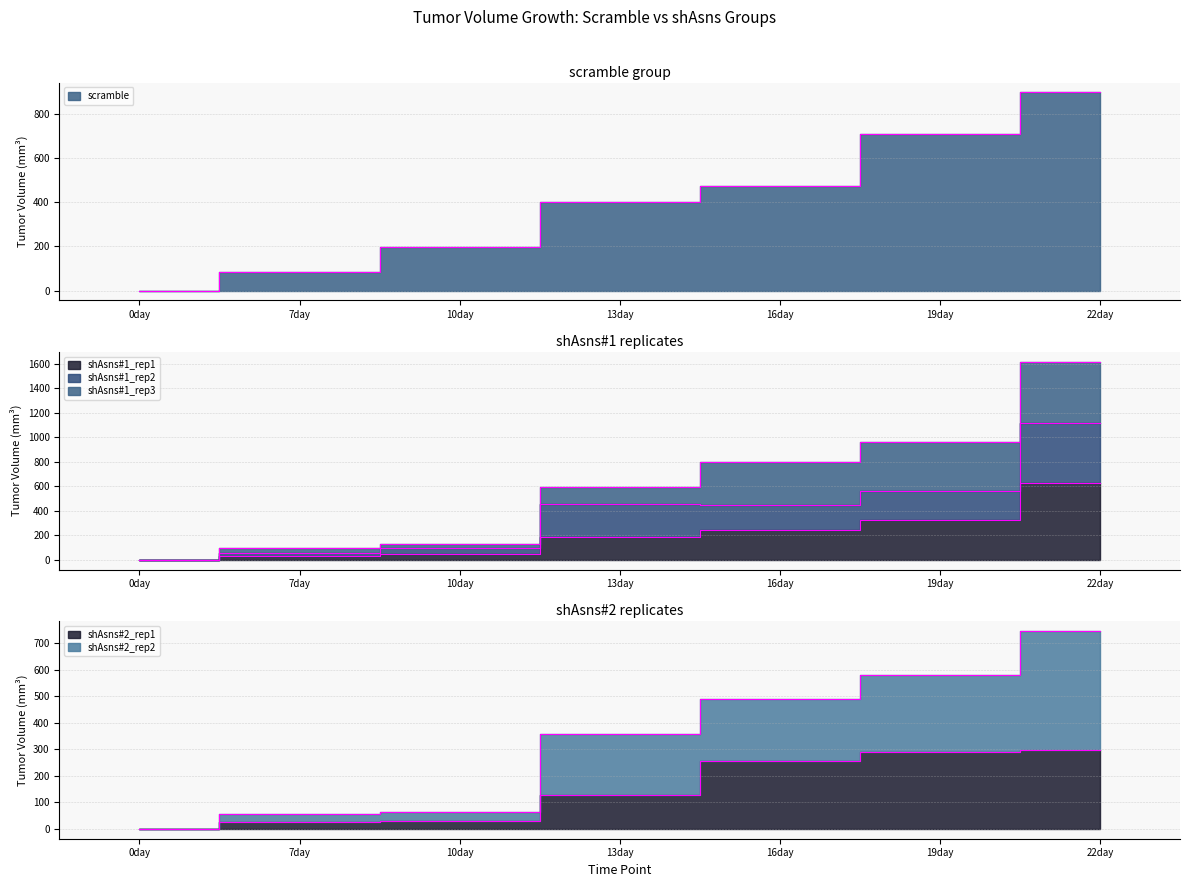

Between 0day and 16day, which series saw the biggest shift?

shAsns#2_rep2